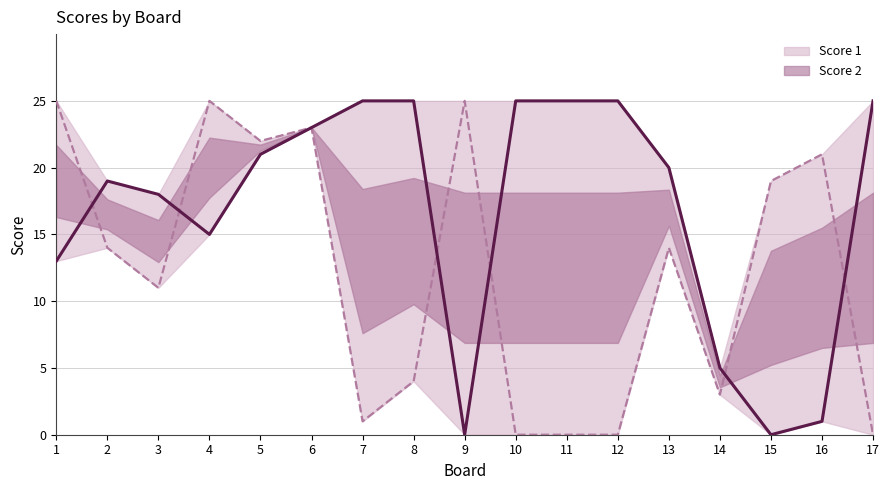

Does the chart have visible grid lines?

Yes